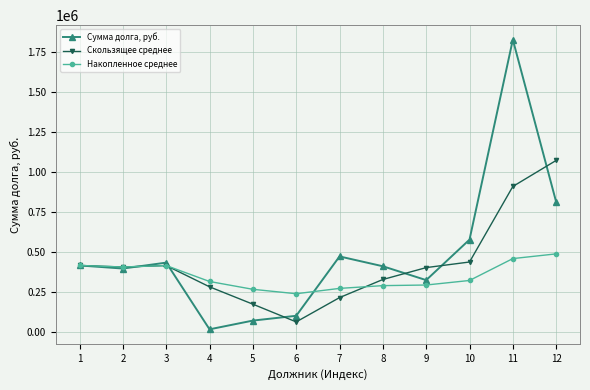

At which label does Сумма долга, руб. first exceed 417468?

1